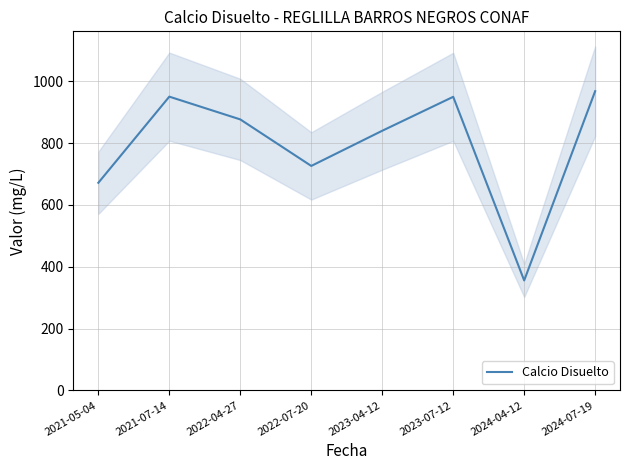

What position from the right is 2023-04-12?

4